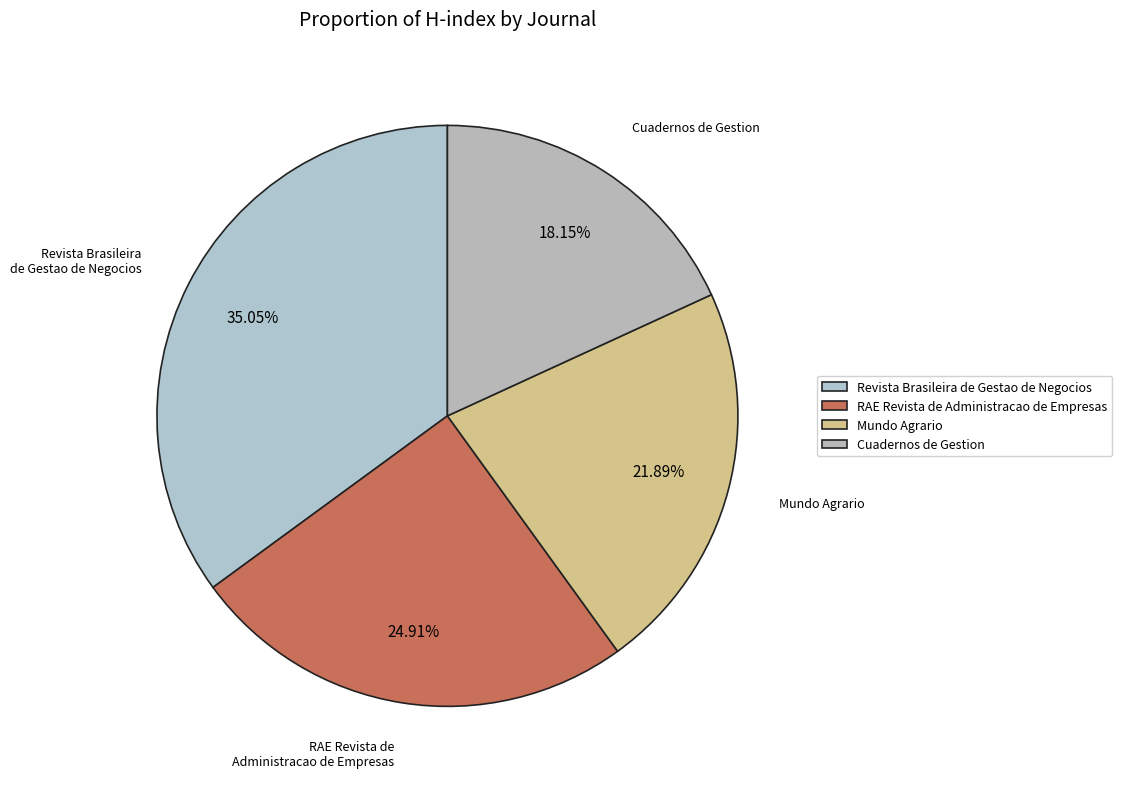

To the nearest percent, what percentage of the pie is RAE Revista de Administracao de Empresas?

25%